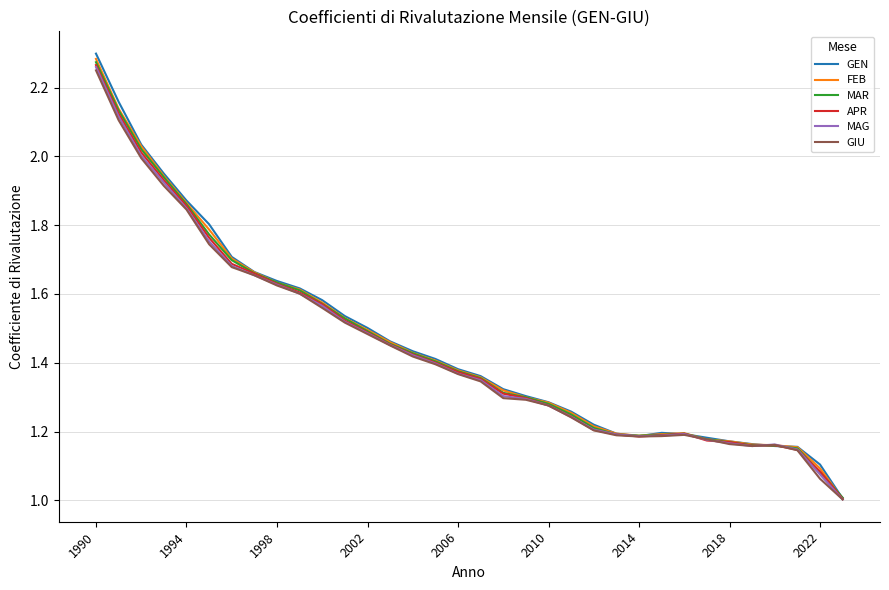

Which series has the largest range (max minus min)?

GEN